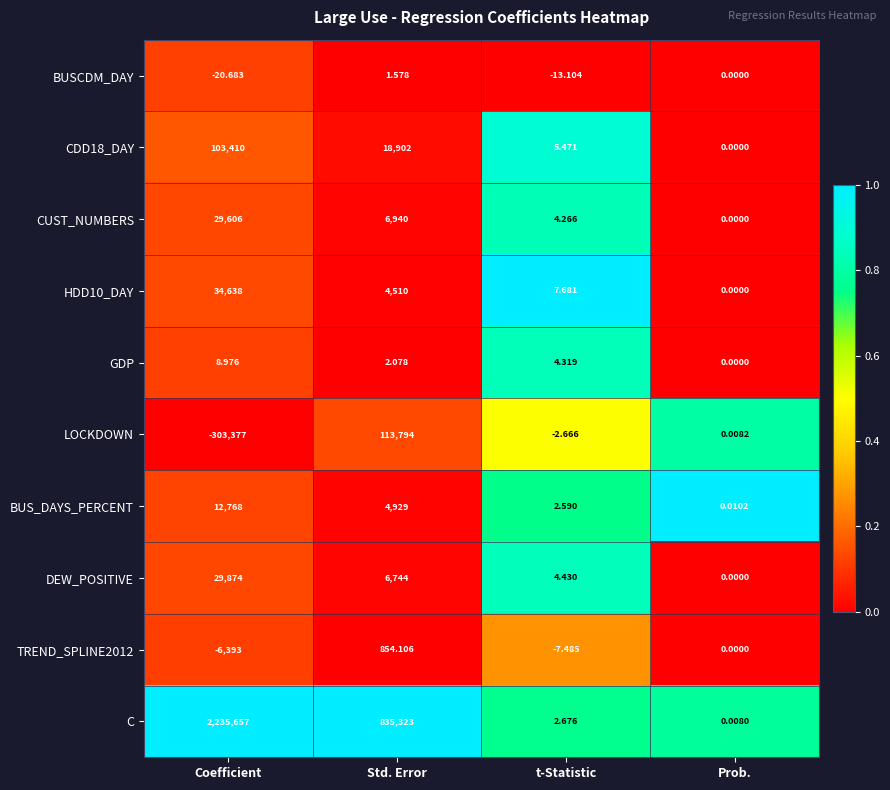

Which category has the lowest value across all series?

Coefficient